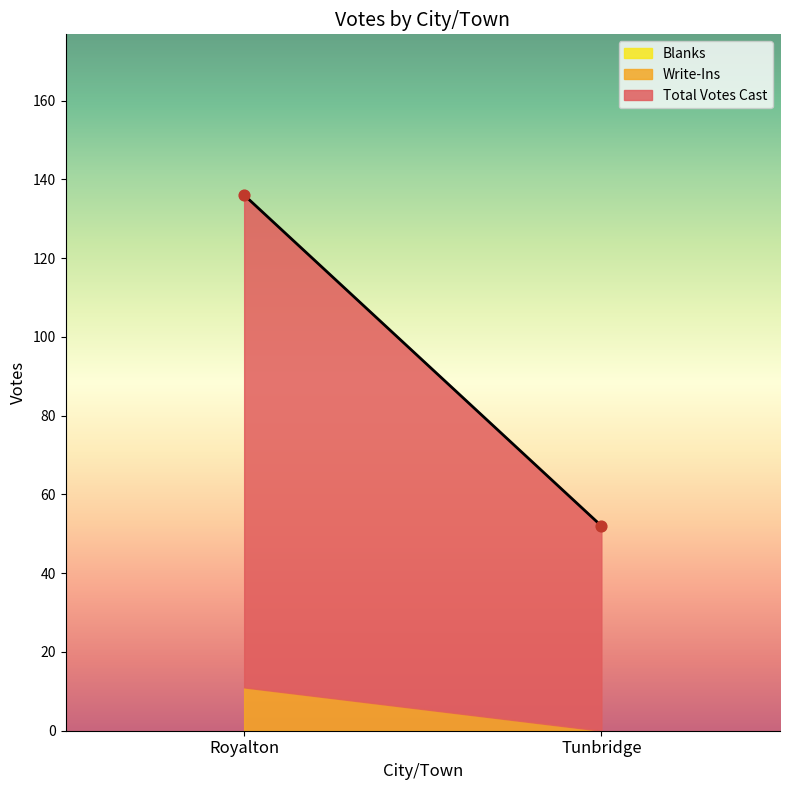

What is the range of Y values (max minus min)?

84